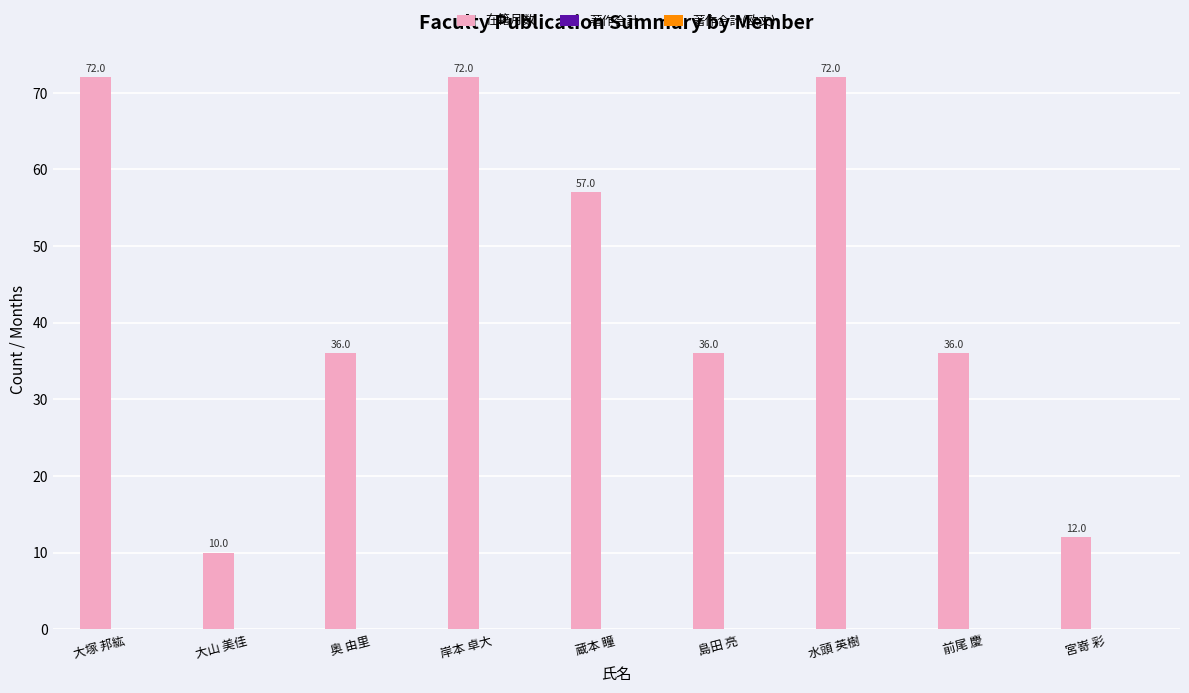

At which category does the chart reach its minimum across all series?

大山 美佳